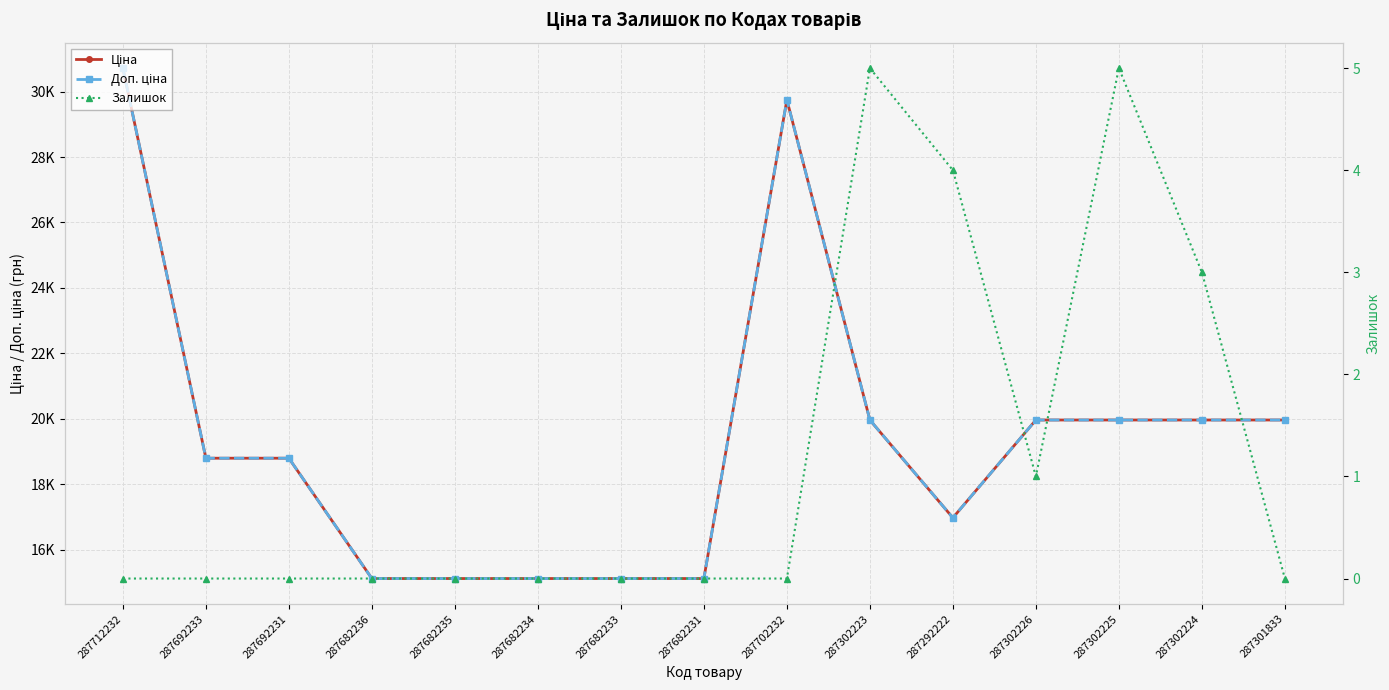

What is the maximum value shown in the chart?

30717.1